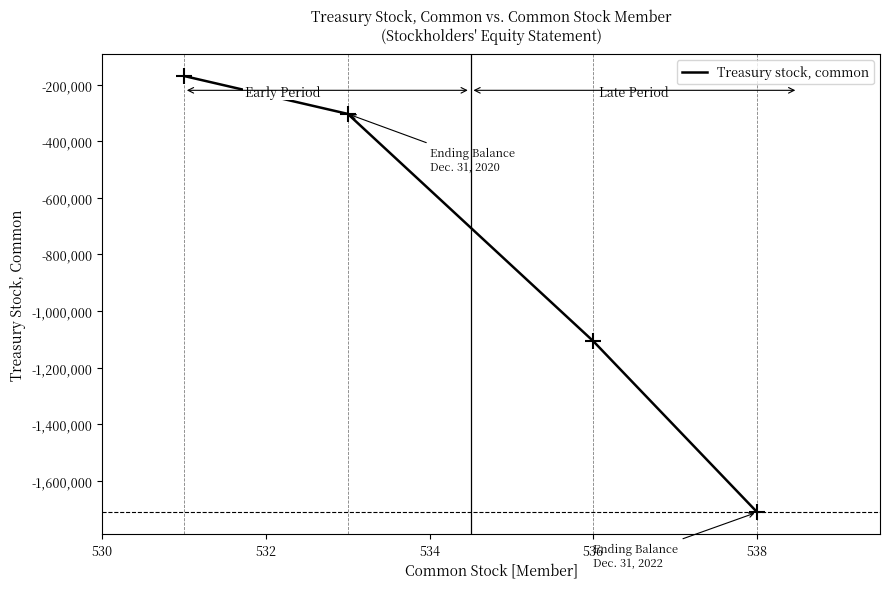

What is the average value?

-822844